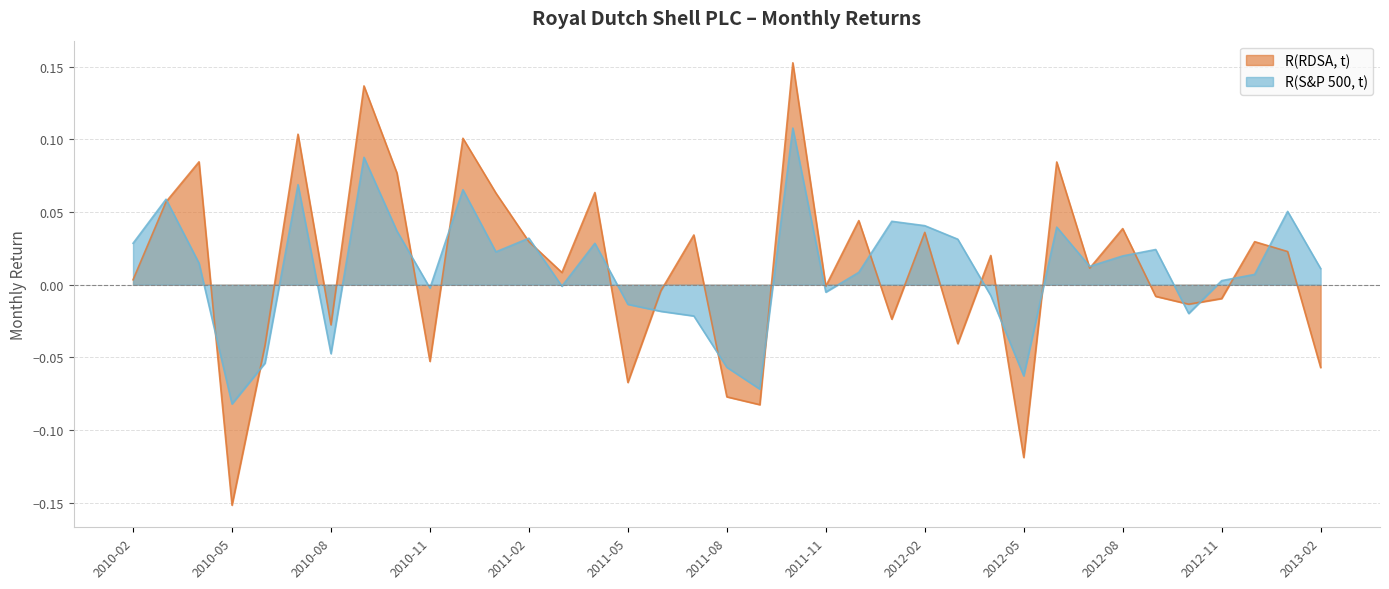

What is the label of the 9th point from the left?

2010-10